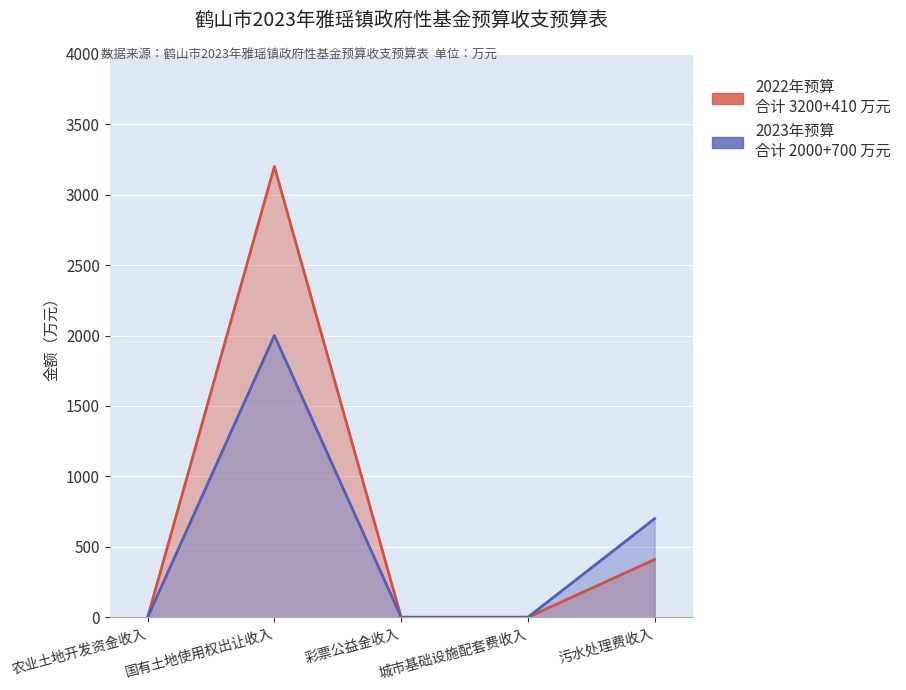

True or false: 2022年预算 has a value of 0 at 农业土地开发资金收入.

True